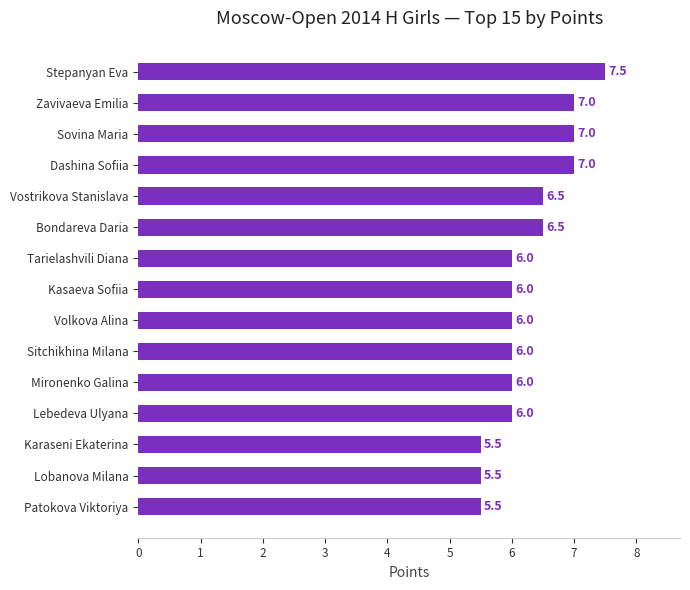

Reading top to bottom, what are all the values shown in this chart?

Stepanyan Eva=7.5	Zavivaeva Emilia=7.0	Sovina Maria=7.0	Dashina Sofiia=7.0	Vostrikova Stanislava=6.5	Bondareva Daria=6.5	Tarielashvili Diana=6.0	Kasaeva Sofiia=6.0	Volkova Alina=6.0	Sitchikhina Milana=6.0	Mironenko Galina=6.0	Lebedeva Ulyana=6.0	Karaseni Ekaterina=5.5	Lobanova Milana=5.5	Patokova Viktoriya=5.5